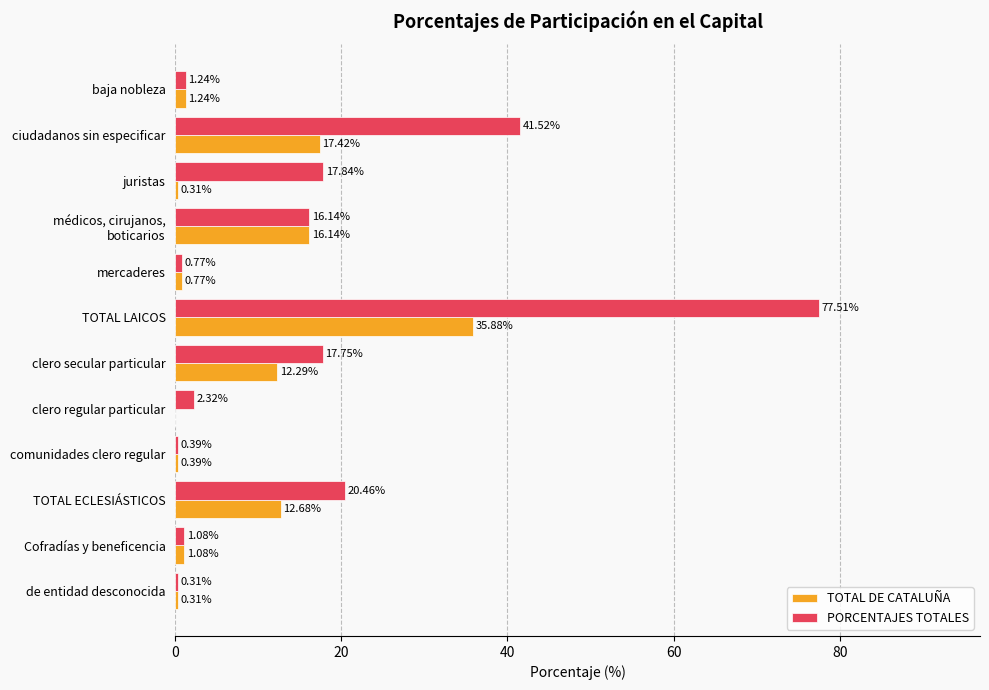

Which label corresponds to the largest value in the chart?

TOTAL LAICOS